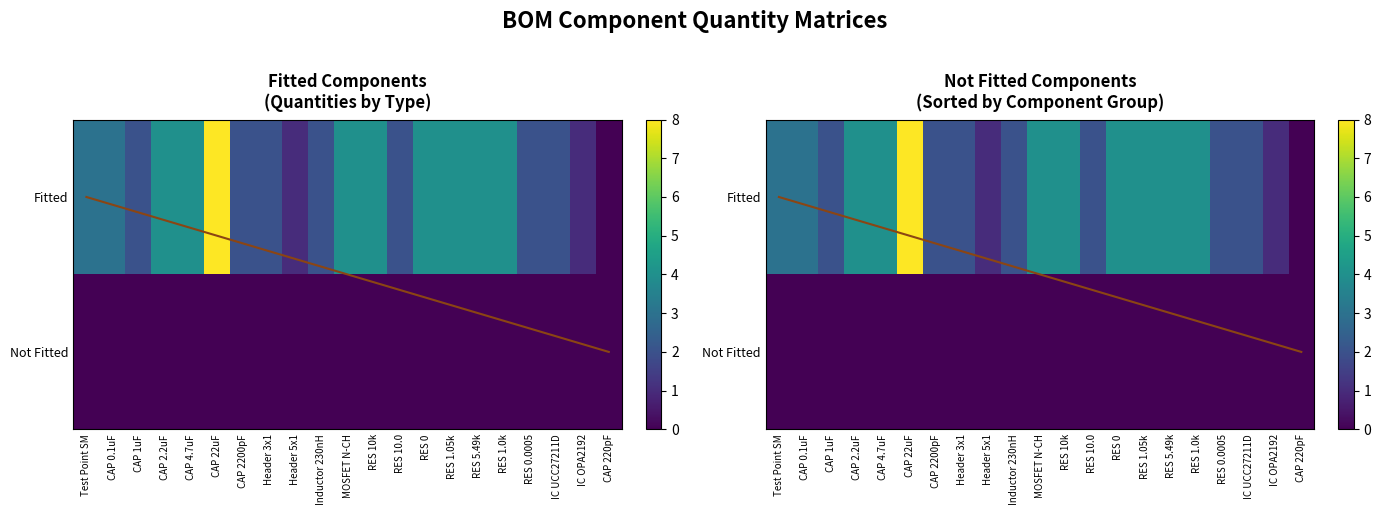

What is the sum of all RES 0 values?

4